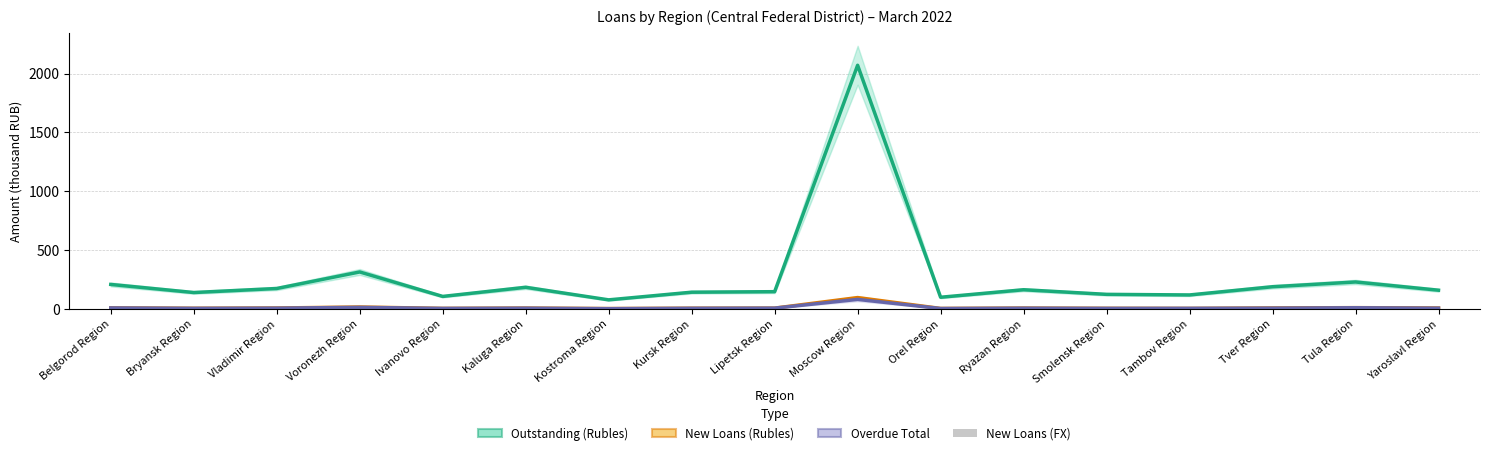

Is the value of New Loans (Rubles) at Orel Region greater than the value of Outstanding (Rubles) at Yaroslavl Region?

No